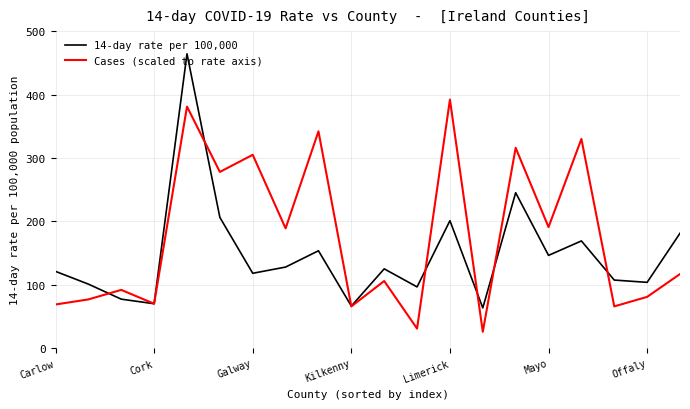

Which series has the largest range (max minus min)?

14-day rate per 100,000